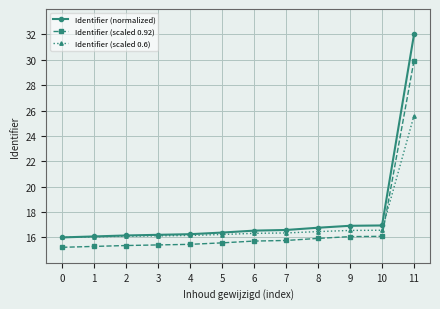

What is the average value of the Identifier (scaled 0.92) series?

16.8